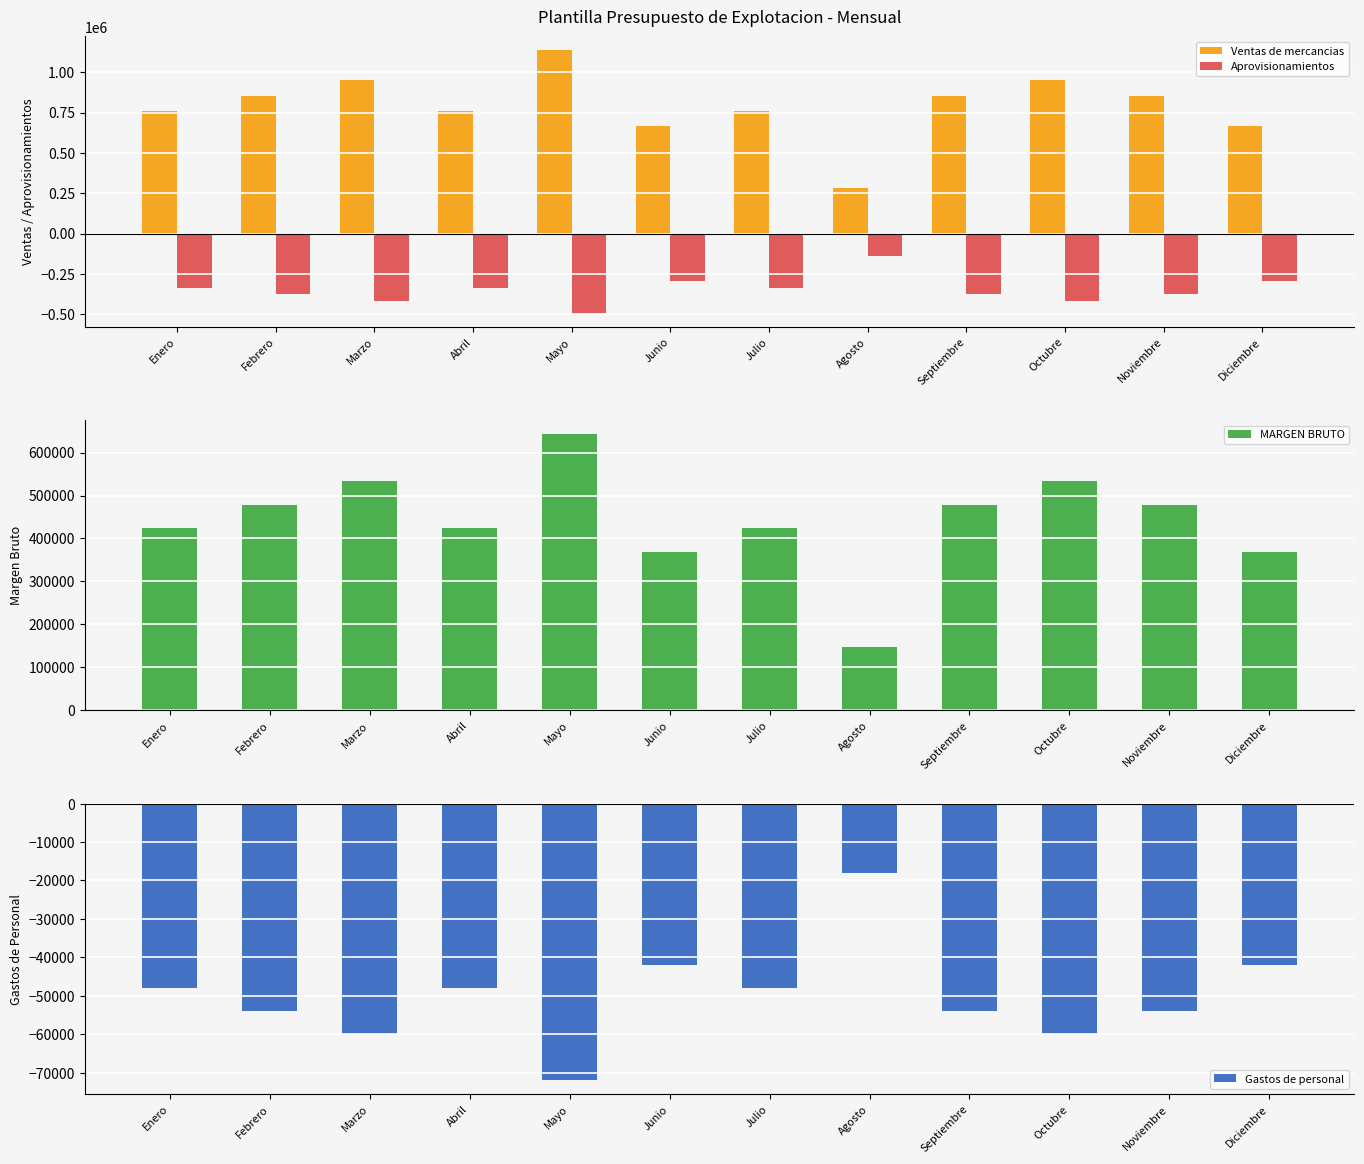

What is the sum of the Gastos de personal values at Diciembre and Abril?

-90000